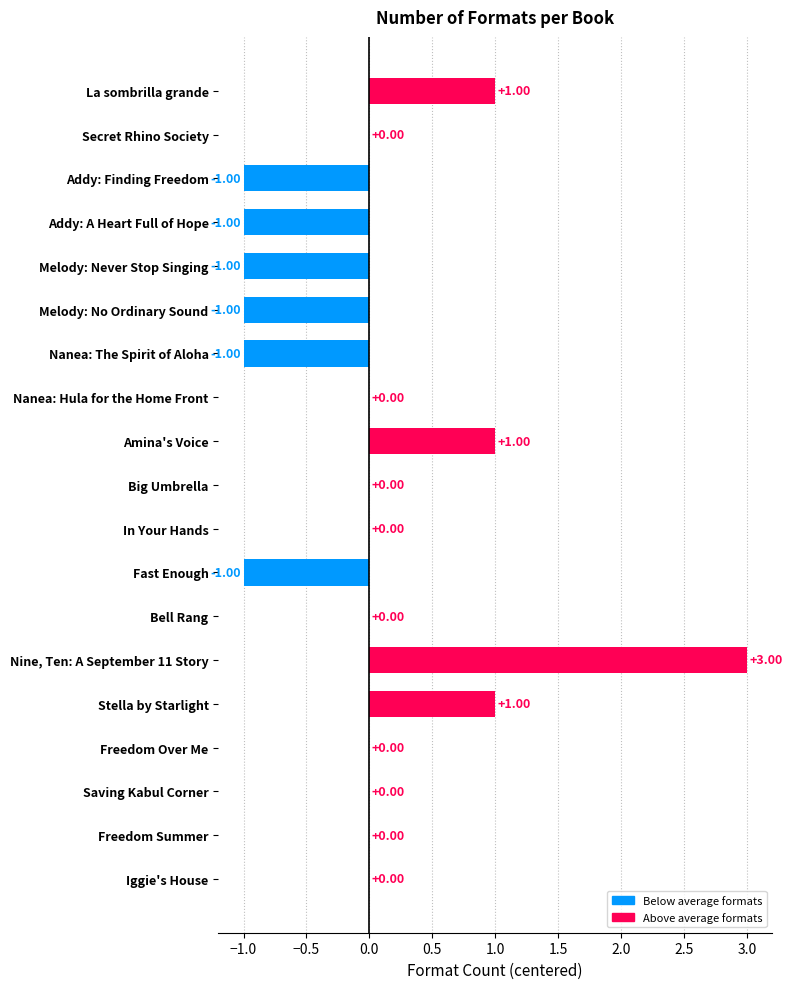

Are the bars grouped side by side (vs. stacked)?

No